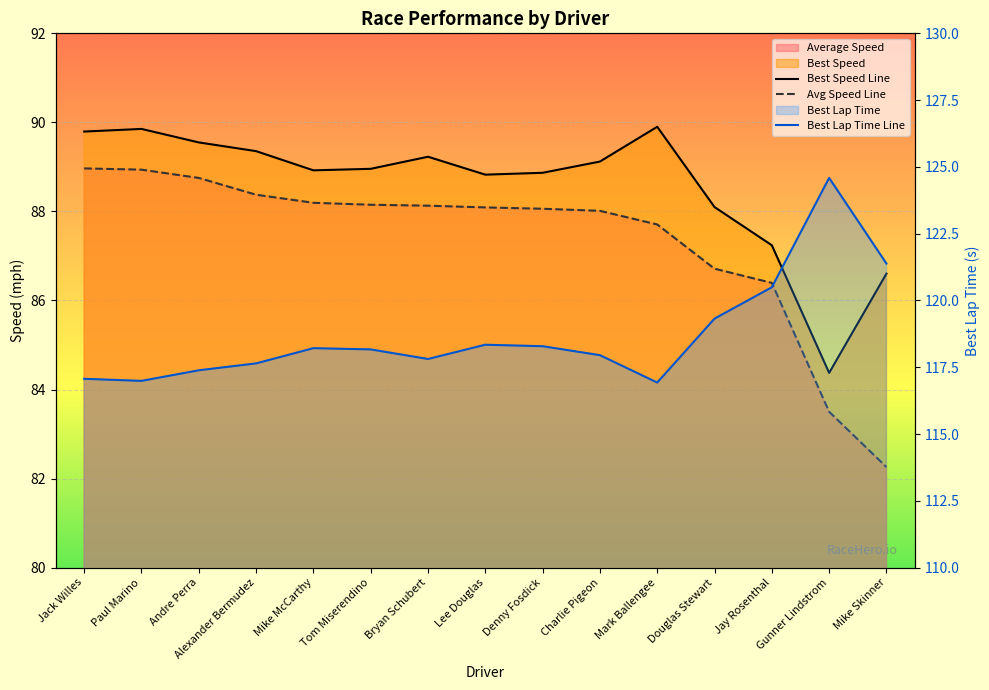

Which category has the lowest value across all series?

Mike Skinner